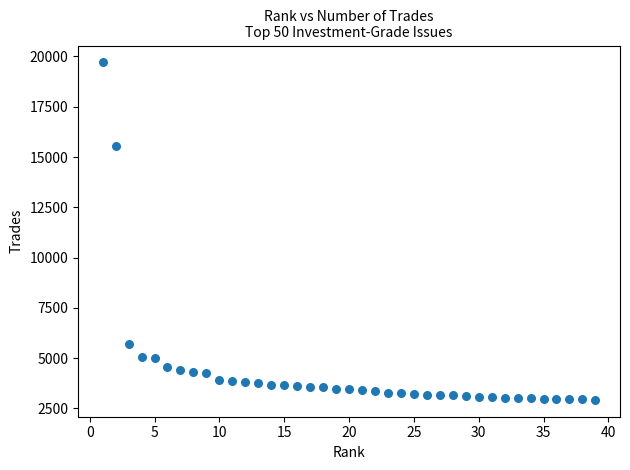

What Y value in the scatter plot is closest to 11312?

15548